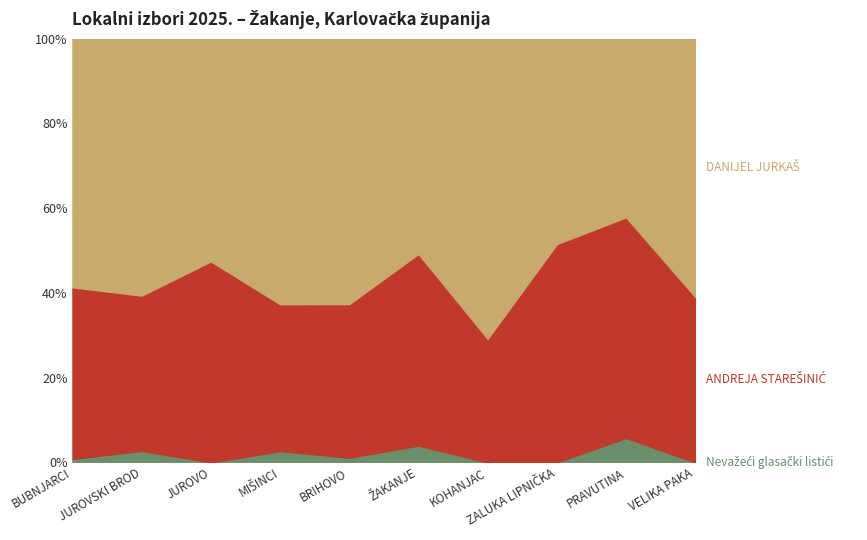

Between JUROVO and BRIHOVO, which is larger?

BRIHOVO